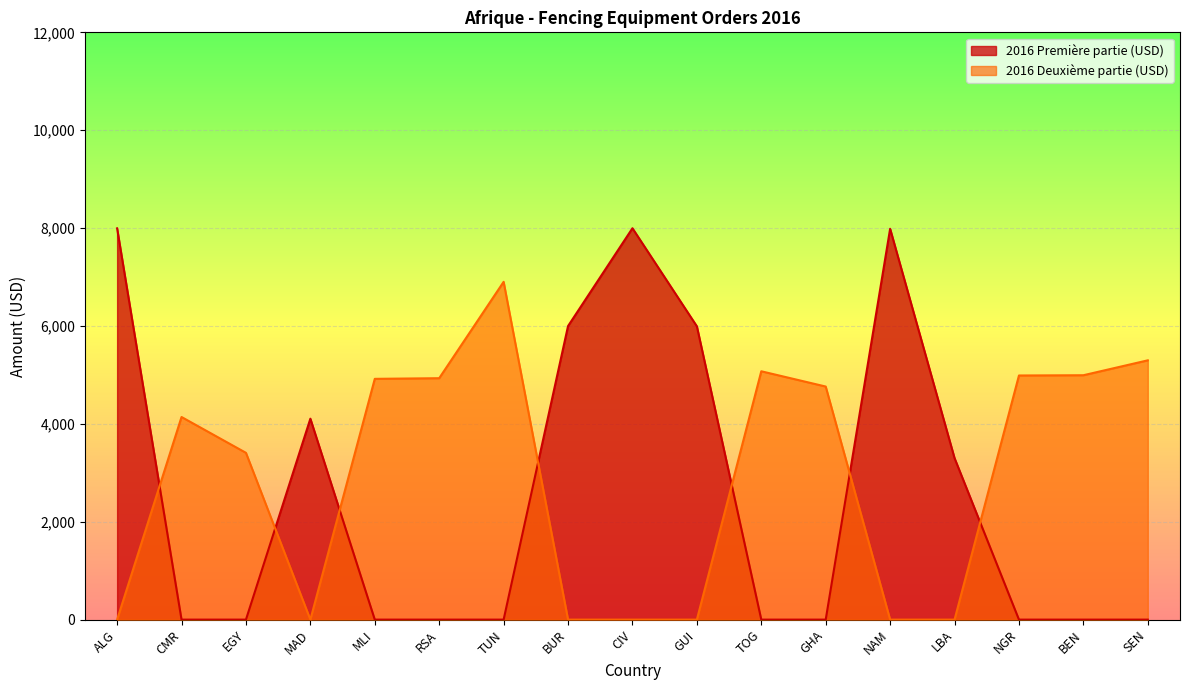

The value of 2016 Deuxième partie (USD) at EGY is 1875.7. True or false?

False